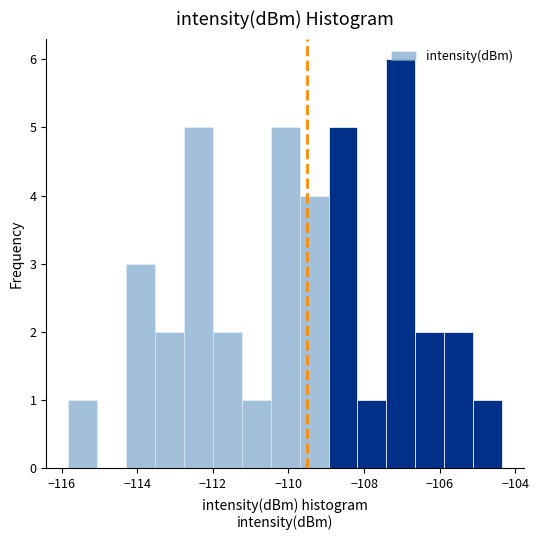

Read against the x-axis, roughly where is the centre of the tallest bar?

-107.0